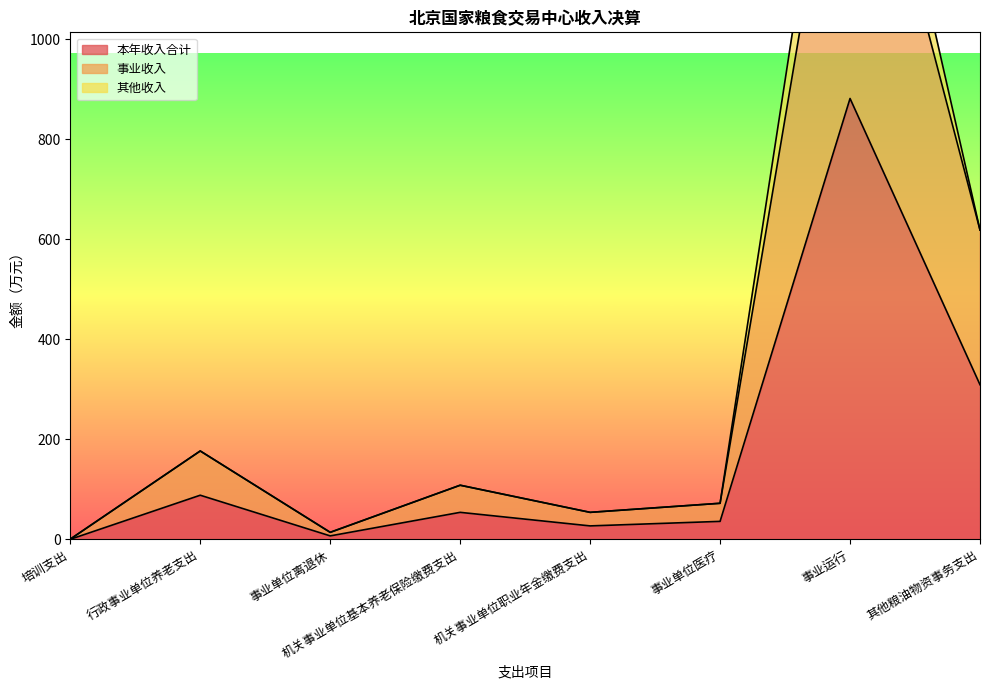

Is it true that 本年收入合计 equals 508.4 at 事业运行?

False